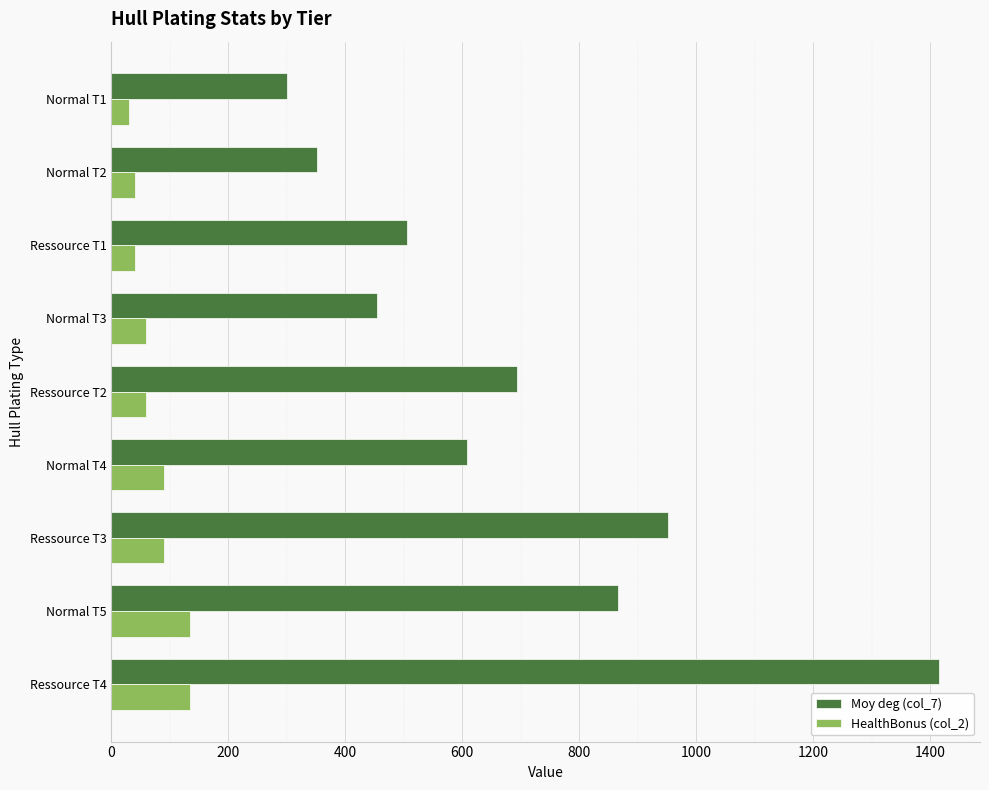

What is the minimum value shown in the chart?

30.0